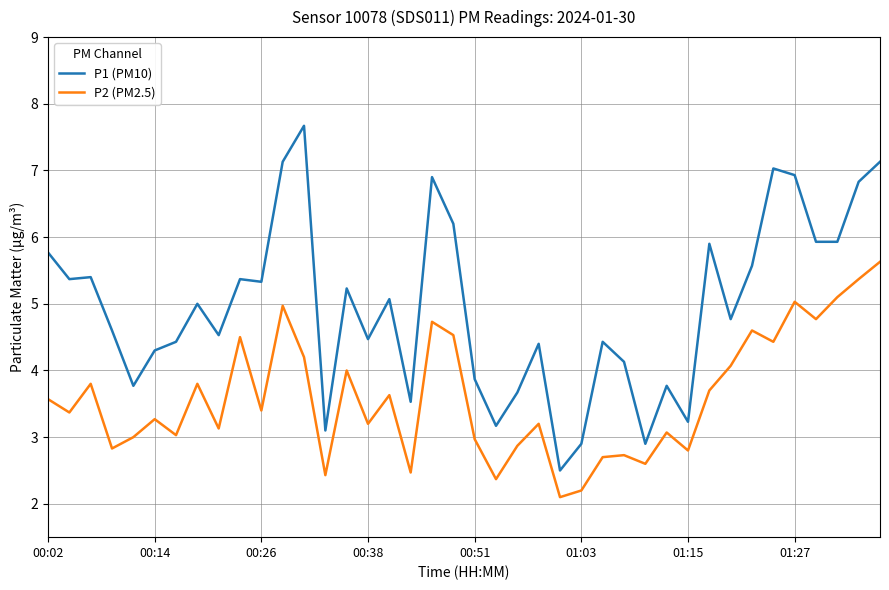

Which series has the largest range (max minus min)?

P1 (PM10)